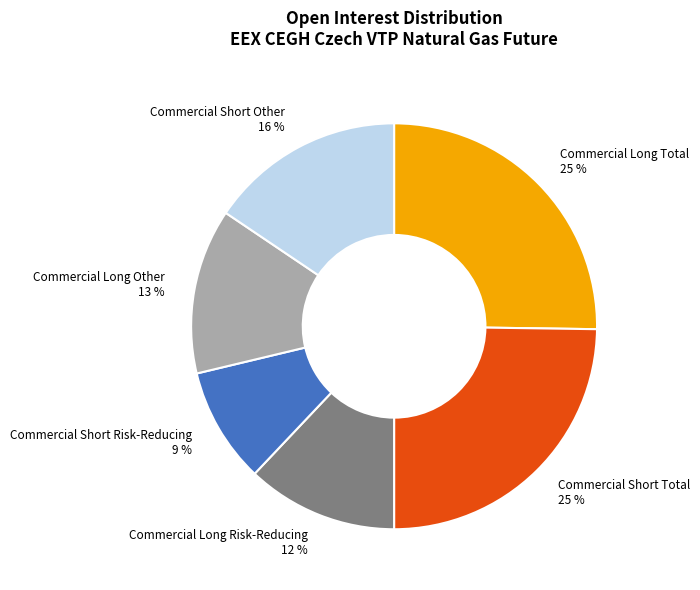

To the nearest percent, what portion does Commercial Short Risk-Reducing represent?

9%